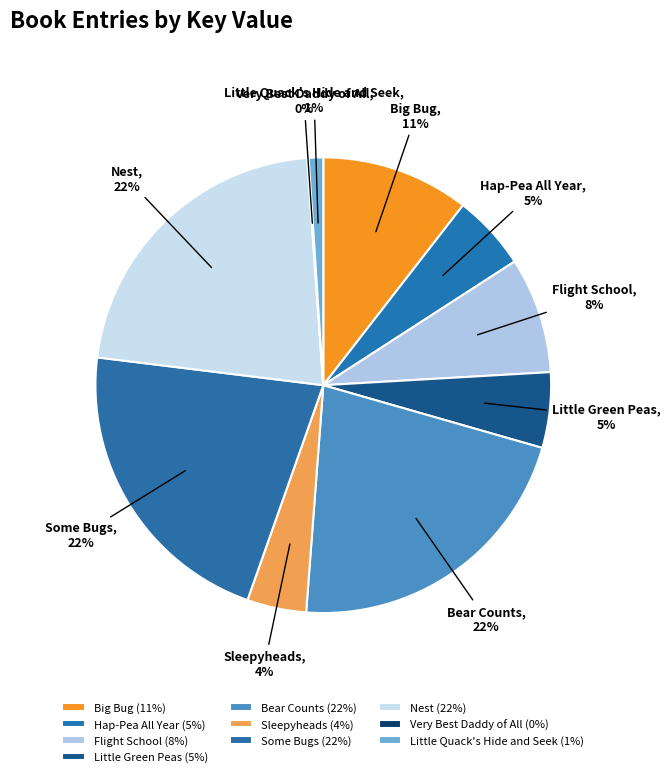

Approximately how many times larger is the value at Bear Counts compared to Some Bugs?

1.0